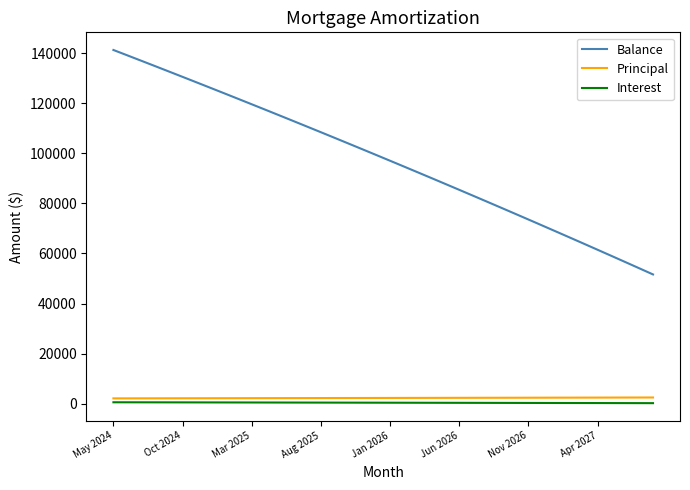

How many series are shown in this chart?

3